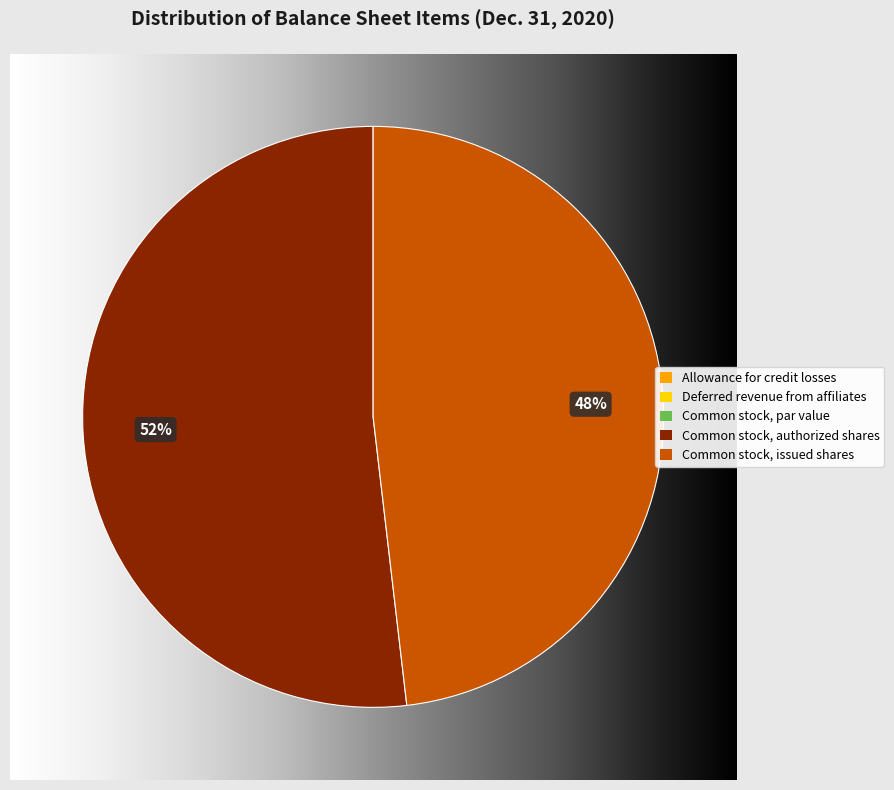

To the nearest percent, what is the difference between the largest and smallest slice percentages?

52%